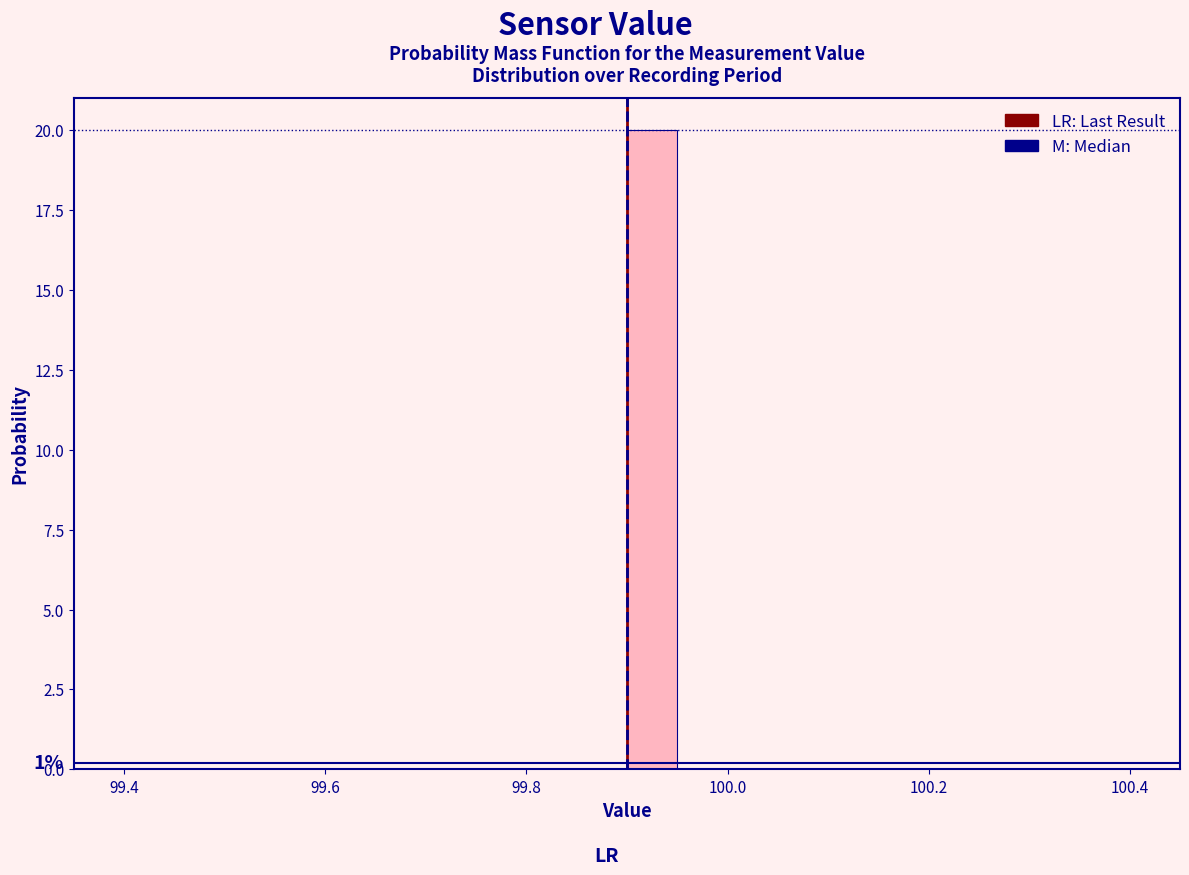

Around what value on the x-axis is the tallest bar? Give the approximate position of its centre, as read against the axis.

99.92